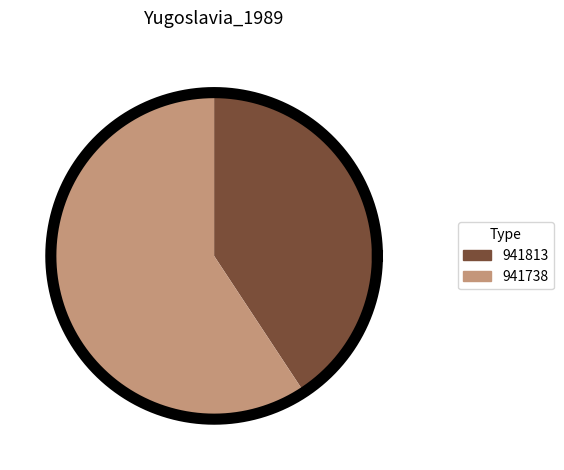

To the nearest percent, what is the combined percentage of 941813 and 941738?

100%